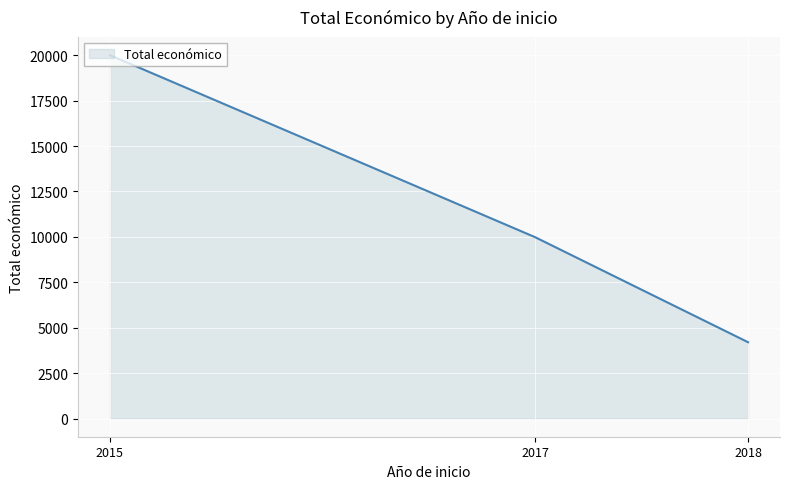

Which label corresponds to the largest value in the chart?

2015